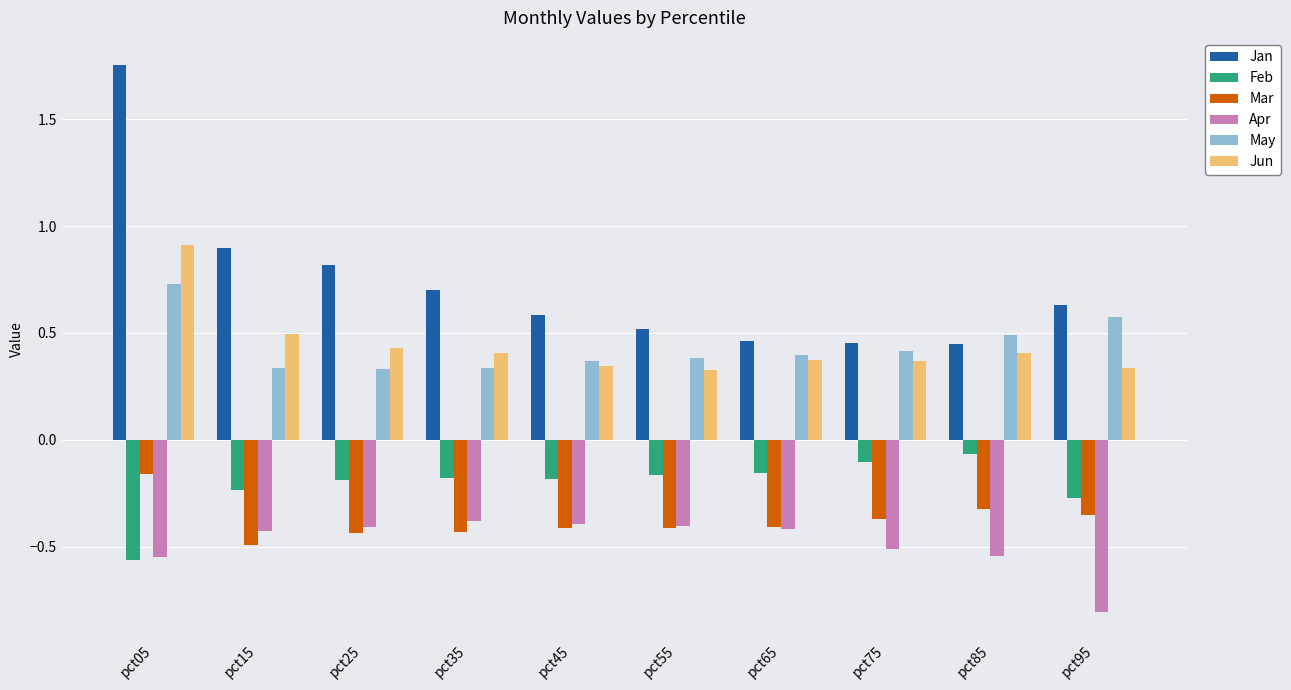

What is the difference between the Apr values at pct15 and pct75?

0.1